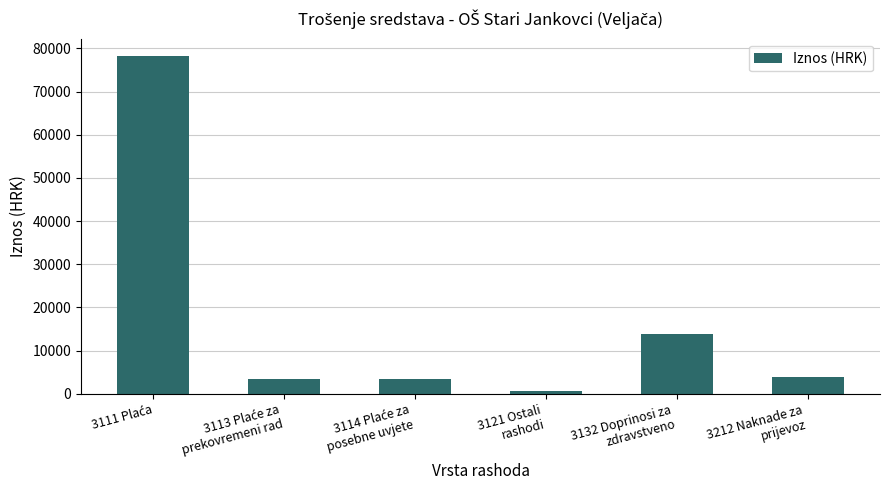

What is the maximum value shown in the chart?

78310.9